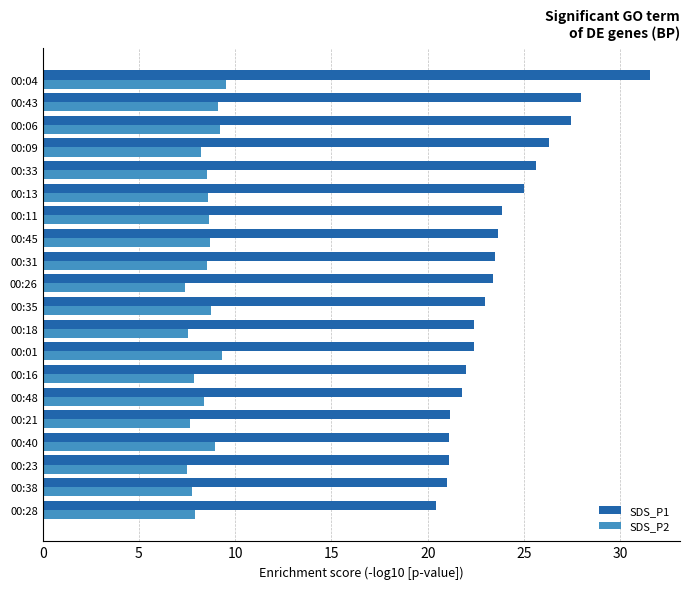

Rank the series by their average value, from lowest to highest.

SDS_P2, SDS_P1